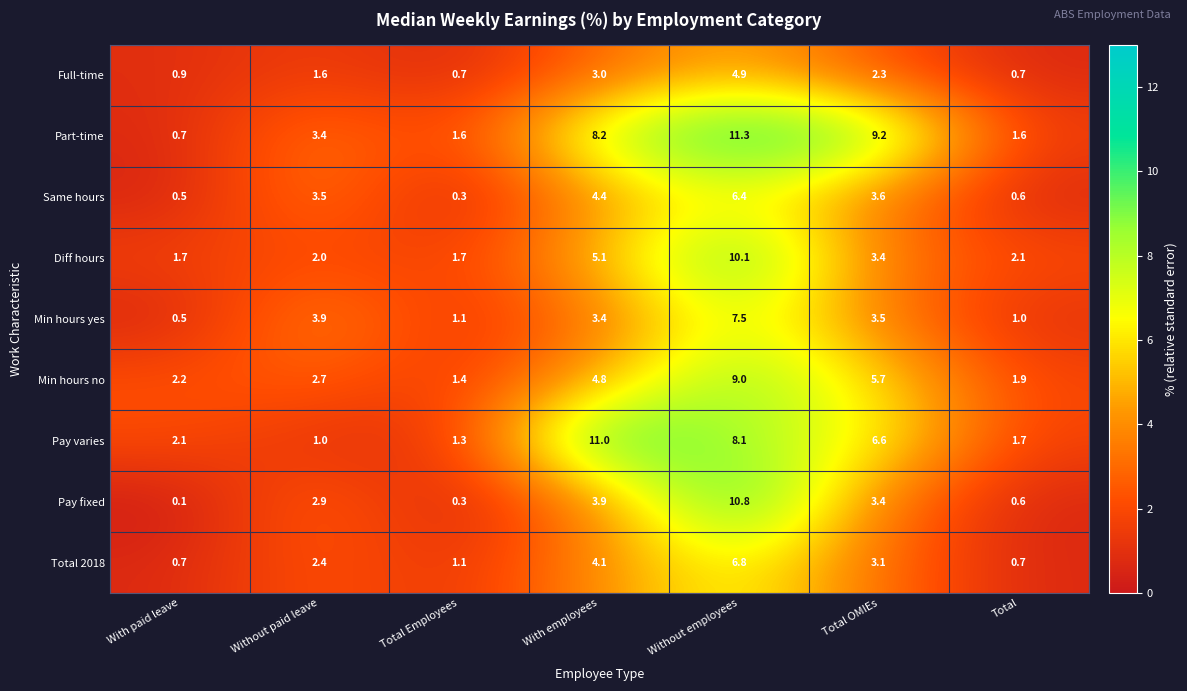

What value does the Part-time series have at Without paid leave?

3.4